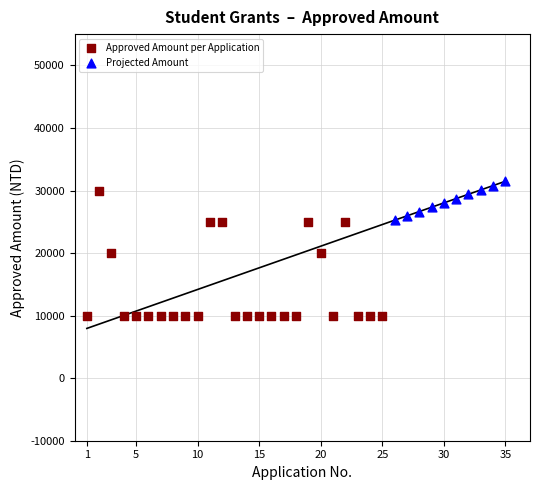

Which series contains the lowest Y value?

Approved Amount per Application